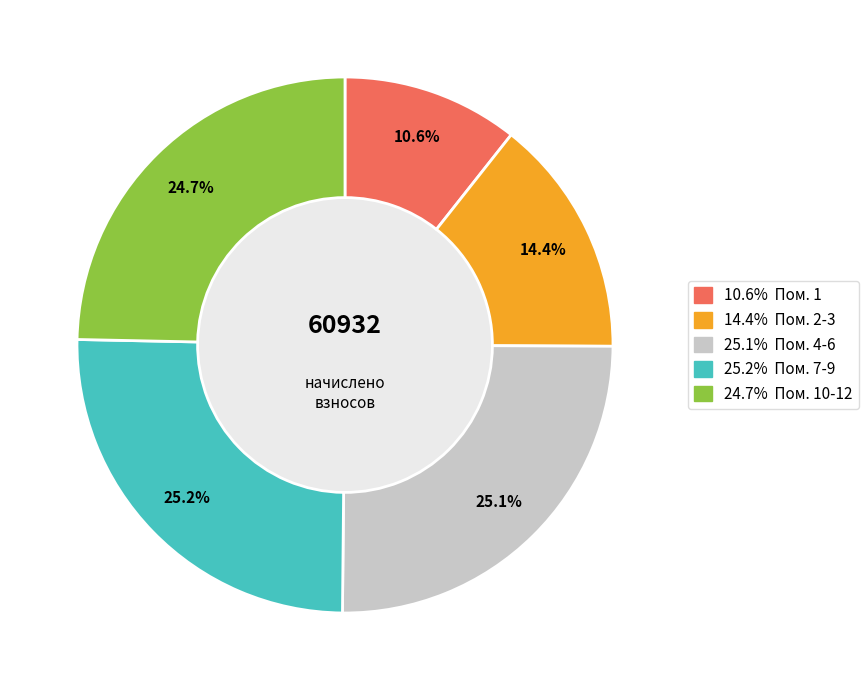

How many segments does this pie chart have?

5